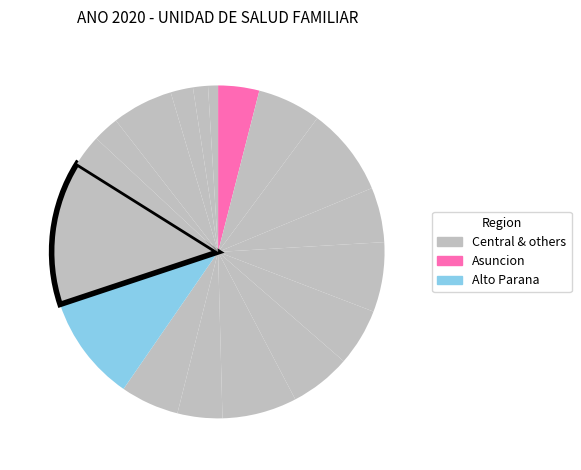

How many segments does this pie chart have?

18